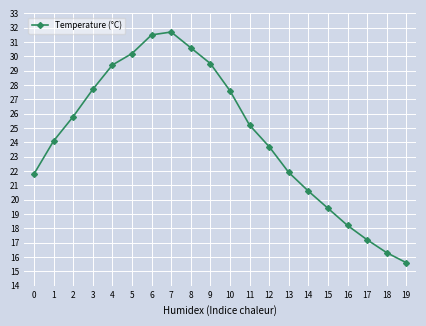

Reading left to right, transcribe all the data shown in this chart.

0=21.8	1=24.1	2=25.8	3=27.7	4=29.4	5=30.2	6=31.5	7=31.7	8=30.6	9=29.5	10=27.6	11=25.2	12=23.7	13=21.9	14=20.6	15=19.4	16=18.2	17=17.2	18=16.3	19=15.6